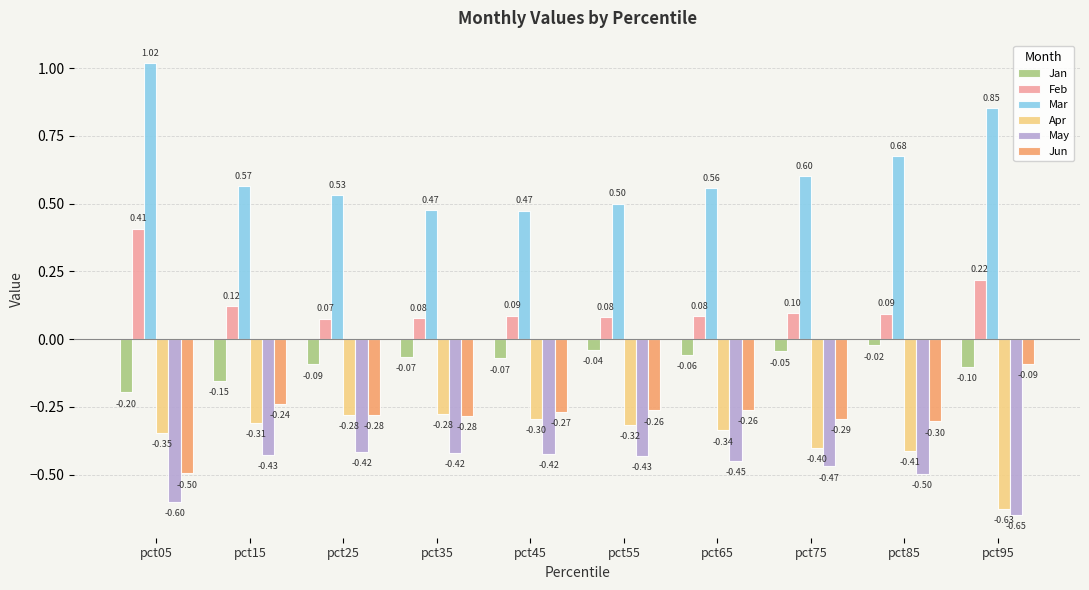

Count the Feb values in the range 0 to 1.

10